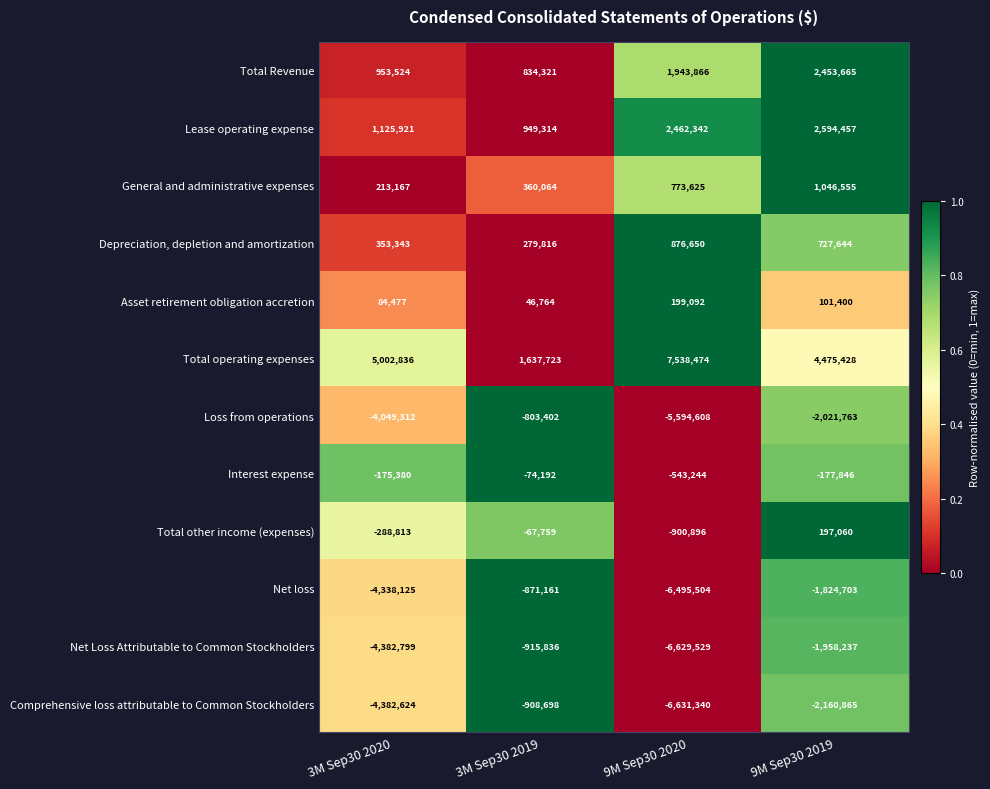

The Interest expense series shows -276547 at 9M Sep30 2019. True or false?

False